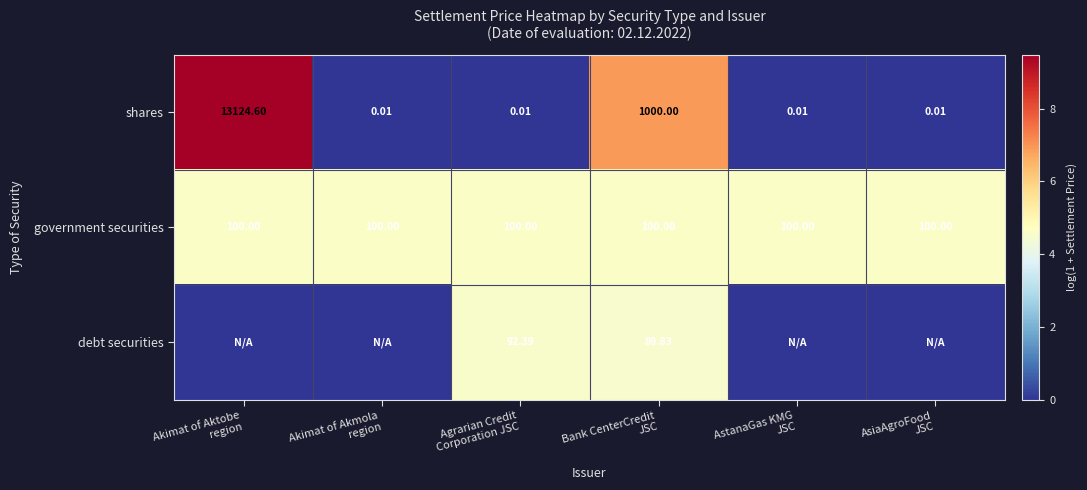

At Akimat of Akmola region, list the series in order from largest to smallest.

government securities, shares, debt securities